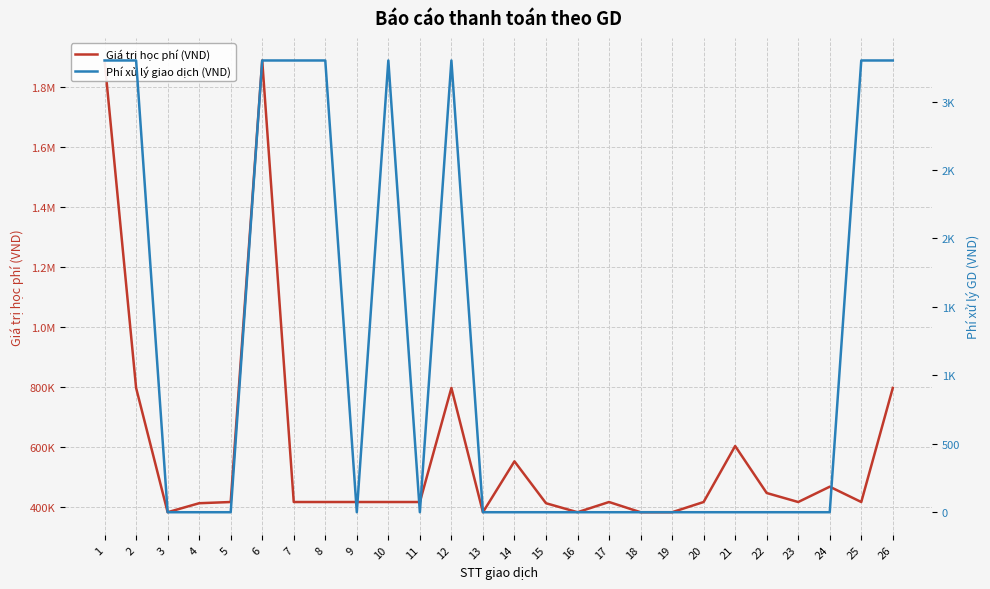

Reading left to right, what are all the values shown in this chart?

Giá trị học phí (VND): 1888500	798000	384000	414000	418000	1888500	418000	418000	418000	418000	418000	798000	384000	553500	414000	384000	418000	384000	384000	418000	604500	448000	418000	469000	418000	798000
Phí xử lý giao dịch (VND): 3300	3300	0	0	0	3300	3300	3300	0	3300	0	3300	0	0	0	0	0	0	0	0	0	0	0	0	3300	3300